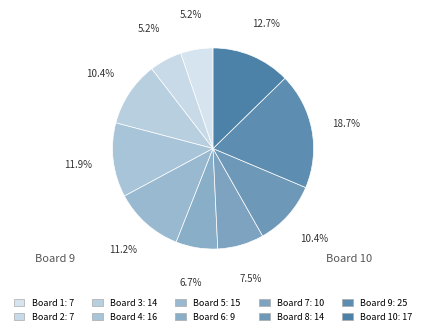

Count the number of slices in the pie.

10